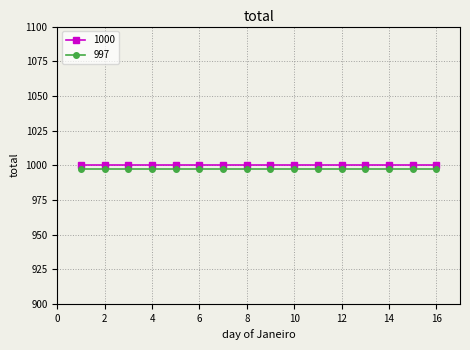

True or false: 1000 and 997 cross at least once.

False